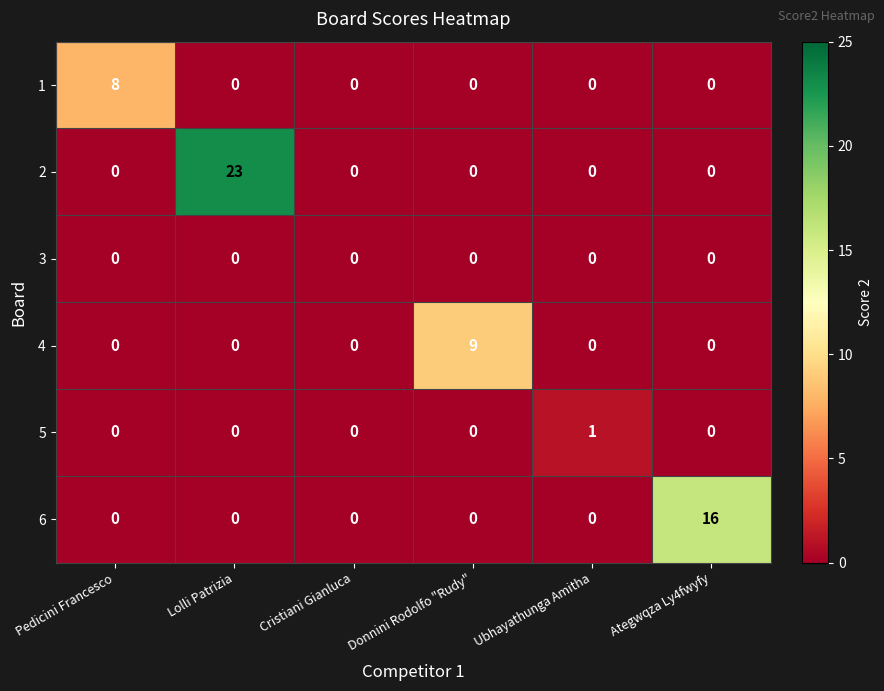

How many categories are shown in the chart?

6